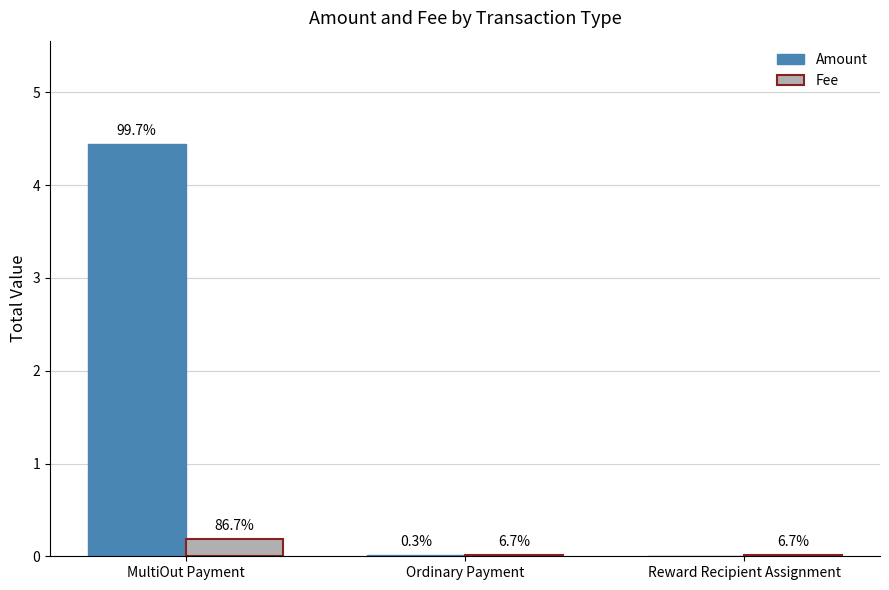

What are all the series names shown in the legend?

Amount, Fee